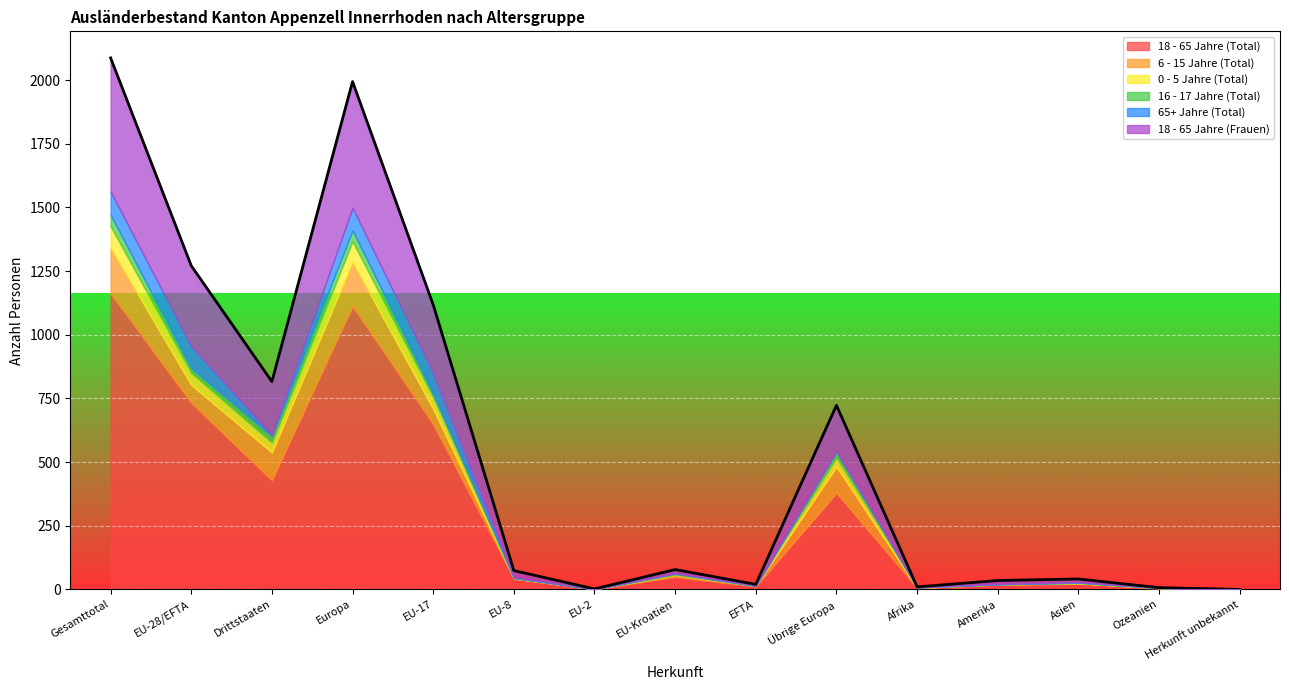

Which series ends up on top after the final intersection of 65+ Jahre (Total) and 0 - 5 Jahre (Total)?

65+ Jahre (Total)